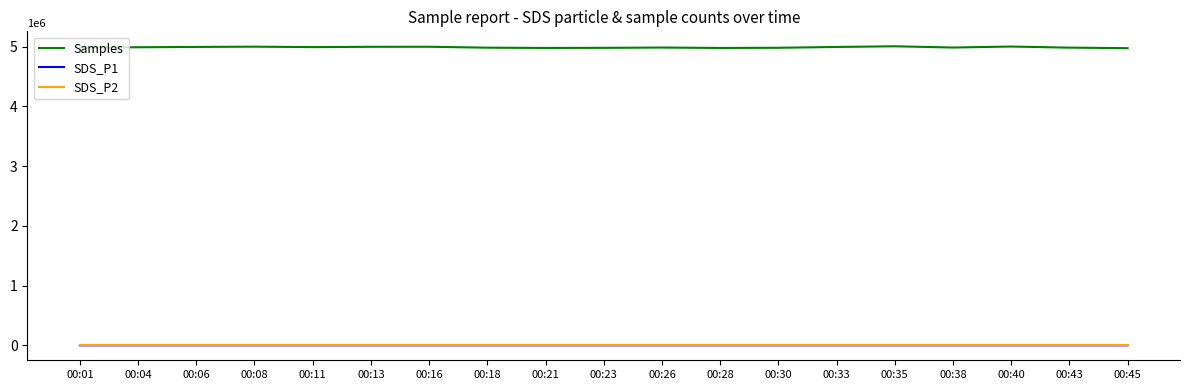

Is the value of Samples at 00:13 greater than the value of SDS_P1 at 00:04?

Yes